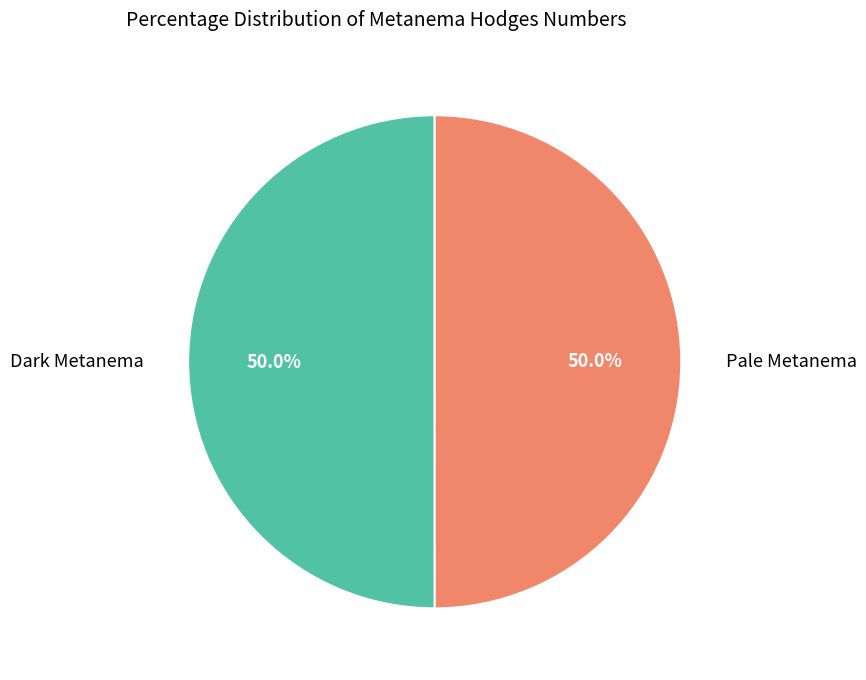

Approximately how many times larger is the value at Dark Metanema compared to Pale Metanema?

1.0